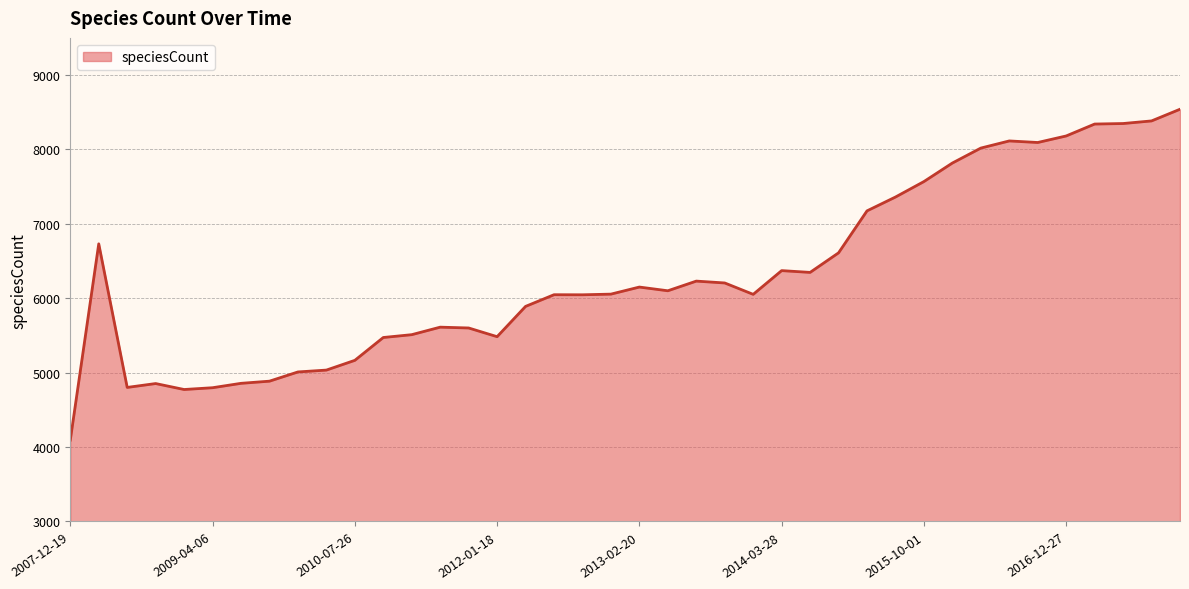

What is the smallest value displayed?

4094